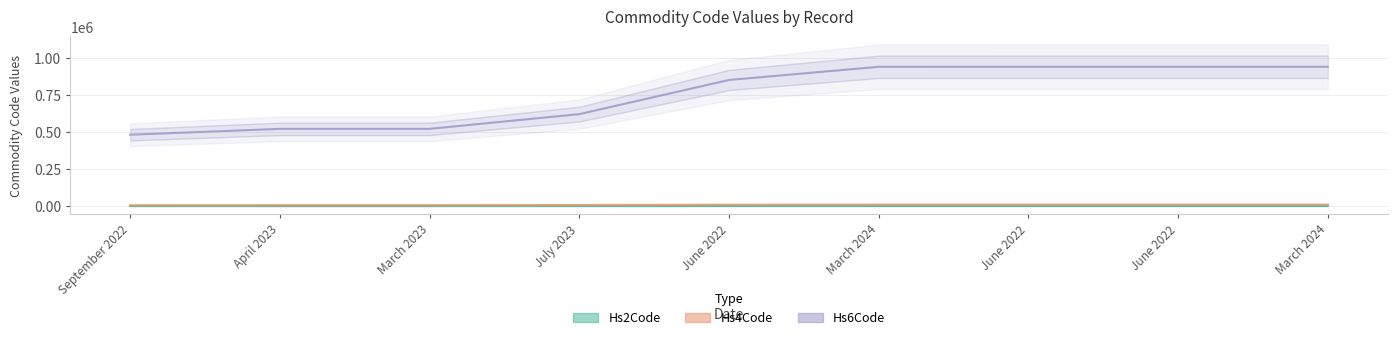

Which has a higher value, March 2024 or March 2023?

March 2024